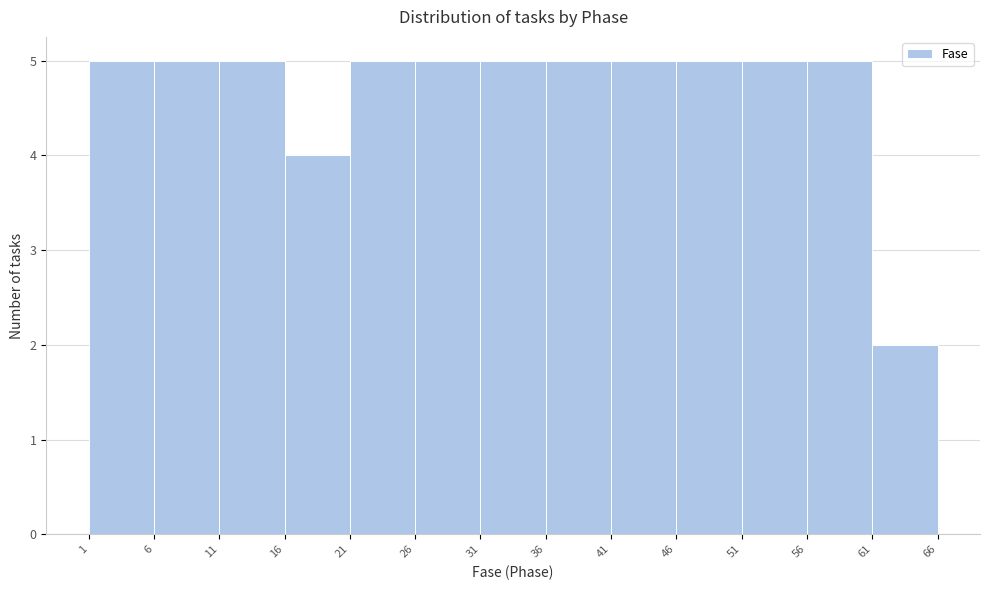

How tall is the bar that spans 16 to 21 on the x-axis? The values are not printed on the chart, so give them approximately, as read against the axis.

4